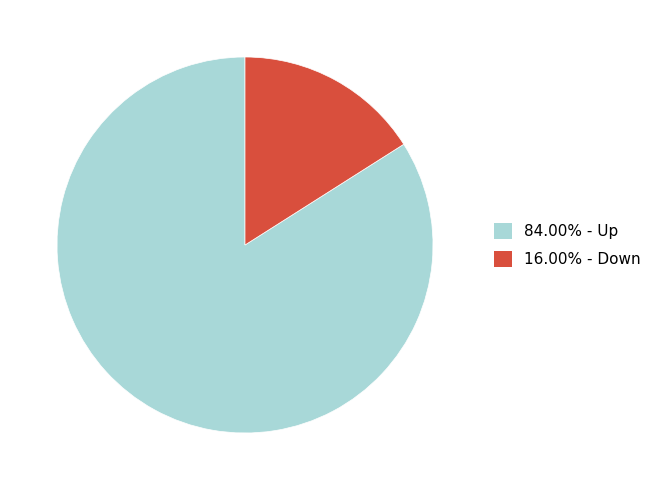

Is there a majority slice in this chart?

Yes